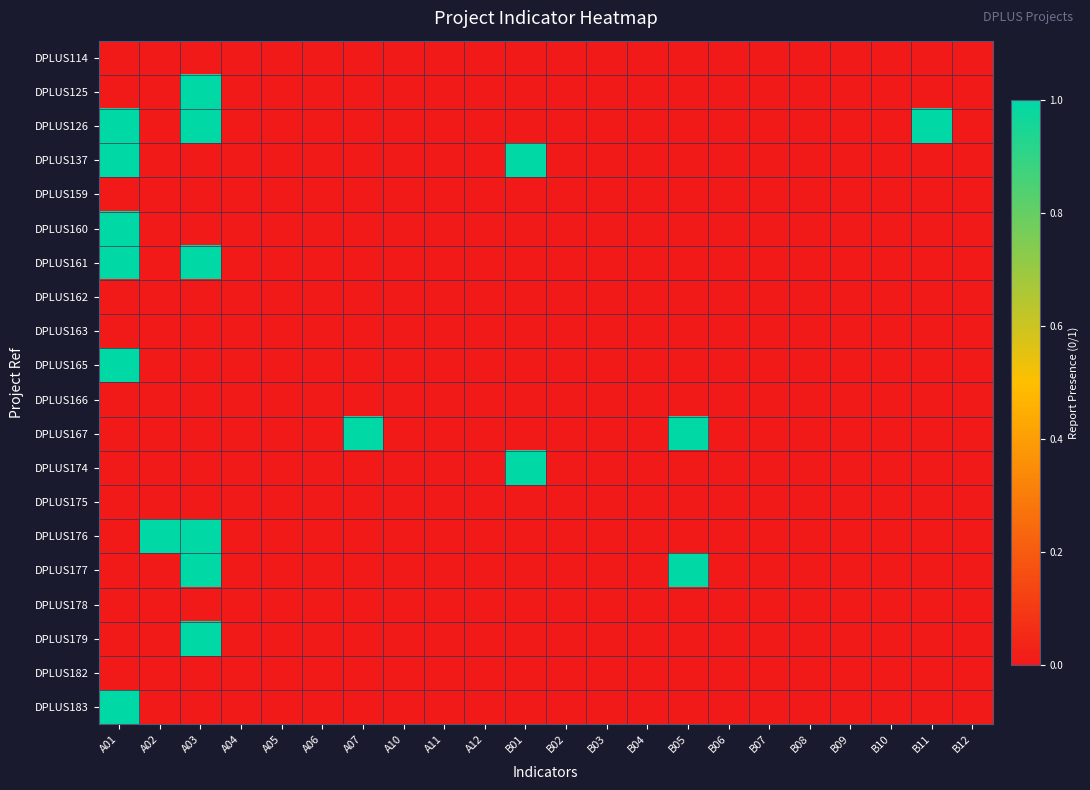

Reading left to right, transcribe all the data shown in this chart.

DPLUS114: A01=0	A02=0	A03=0	A04=0	A05=0	A06=0	A07=0	A10=0	A11=0	A12=0	B01=0	B02=0	B03=0	B04=0	B05=0	B06=0	B07=0	B08=0	B09=0	B10=0	B11=0	B12=0
DPLUS125: A01=0	A02=0	A03=1	A04=0	A05=0	A06=0	A07=0	A10=0	A11=0	A12=0	B01=0	B02=0	B03=0	B04=0	B05=0	B06=0	B07=0	B08=0	B09=0	B10=0	B11=0	B12=0
DPLUS126: A01=1	A02=0	A03=1	A04=0	A05=0	A06=0	A07=0	A10=0	A11=0	A12=0	B01=0	B02=0	B03=0	B04=0	B05=0	B06=0	B07=0	B08=0	B09=0	B10=0	B11=1	B12=0
DPLUS137: A01=1	A02=0	A03=0	A04=0	A05=0	A06=0	A07=0	A10=0	A11=0	A12=0	B01=1	B02=0	B03=0	B04=0	B05=0	B06=0	B07=0	B08=0	B09=0	B10=0	B11=0	B12=0
DPLUS159: A01=0	A02=0	A03=0	A04=0	A05=0	A06=0	A07=0	A10=0	A11=0	A12=0	B01=0	B02=0	B03=0	B04=0	B05=0	B06=0	B07=0	B08=0	B09=0	B10=0	B11=0	B12=0
DPLUS160: A01=1	A02=0	A03=0	A04=0	A05=0	A06=0	A07=0	A10=0	A11=0	A12=0	B01=0	B02=0	B03=0	B04=0	B05=0	B06=0	B07=0	B08=0	B09=0	B10=0	B11=0	B12=0
DPLUS161: A01=1	A02=0	A03=1	A04=0	A05=0	A06=0	A07=0	A10=0	A11=0	A12=0	B01=0	B02=0	B03=0	B04=0	B05=0	B06=0	B07=0	B08=0	B09=0	B10=0	B11=0	B12=0
DPLUS162: A01=0	A02=0	A03=0	A04=0	A05=0	A06=0	A07=0	A10=0	A11=0	A12=0	B01=0	B02=0	B03=0	B04=0	B05=0	B06=0	B07=0	B08=0	B09=0	B10=0	B11=0	B12=0
DPLUS163: A01=0	A02=0	A03=0	A04=0	A05=0	A06=0	A07=0	A10=0	A11=0	A12=0	B01=0	B02=0	B03=0	B04=0	B05=0	B06=0	B07=0	B08=0	B09=0	B10=0	B11=0	B12=0
DPLUS165: A01=1	A02=0	A03=0	A04=0	A05=0	A06=0	A07=0	A10=0	A11=0	A12=0	B01=0	B02=0	B03=0	B04=0	B05=0	B06=0	B07=0	B08=0	B09=0	B10=0	B11=0	B12=0
DPLUS166: A01=0	A02=0	A03=0	A04=0	A05=0	A06=0	A07=0	A10=0	A11=0	A12=0	B01=0	B02=0	B03=0	B04=0	B05=0	B06=0	B07=0	B08=0	B09=0	B10=0	B11=0	B12=0
DPLUS167: A01=0	A02=0	A03=0	A04=0	A05=0	A06=0	A07=1	A10=0	A11=0	A12=0	B01=0	B02=0	B03=0	B04=0	B05=1	B06=0	B07=0	B08=0	B09=0	B10=0	B11=0	B12=0
DPLUS174: A01=0	A02=0	A03=0	A04=0	A05=0	A06=0	A07=0	A10=0	A11=0	A12=0	B01=1	B02=0	B03=0	B04=0	B05=0	B06=0	B07=0	B08=0	B09=0	B10=0	B11=0	B12=0
DPLUS175: A01=0	A02=0	A03=0	A04=0	A05=0	A06=0	A07=0	A10=0	A11=0	A12=0	B01=0	B02=0	B03=0	B04=0	B05=0	B06=0	B07=0	B08=0	B09=0	B10=0	B11=0	B12=0
DPLUS176: A01=0	A02=1	A03=1	A04=0	A05=0	A06=0	A07=0	A10=0	A11=0	A12=0	B01=0	B02=0	B03=0	B04=0	B05=0	B06=0	B07=0	B08=0	B09=0	B10=0	B11=0	B12=0
DPLUS177: A01=0	A02=0	A03=1	A04=0	A05=0	A06=0	A07=0	A10=0	A11=0	A12=0	B01=0	B02=0	B03=0	B04=0	B05=1	B06=0	B07=0	B08=0	B09=0	B10=0	B11=0	B12=0
DPLUS178: A01=0	A02=0	A03=0	A04=0	A05=0	A06=0	A07=0	A10=0	A11=0	A12=0	B01=0	B02=0	B03=0	B04=0	B05=0	B06=0	B07=0	B08=0	B09=0	B10=0	B11=0	B12=0
DPLUS179: A01=0	A02=0	A03=1	A04=0	A05=0	A06=0	A07=0	A10=0	A11=0	A12=0	B01=0	B02=0	B03=0	B04=0	B05=0	B06=0	B07=0	B08=0	B09=0	B10=0	B11=0	B12=0
DPLUS182: A01=0	A02=0	A03=0	A04=0	A05=0	A06=0	A07=0	A10=0	A11=0	A12=0	B01=0	B02=0	B03=0	B04=0	B05=0	B06=0	B07=0	B08=0	B09=0	B10=0	B11=0	B12=0
DPLUS183: A01=1	A02=0	A03=0	A04=0	A05=0	A06=0	A07=0	A10=0	A11=0	A12=0	B01=0	B02=0	B03=0	B04=0	B05=0	B06=0	B07=0	B08=0	B09=0	B10=0	B11=0	B12=0